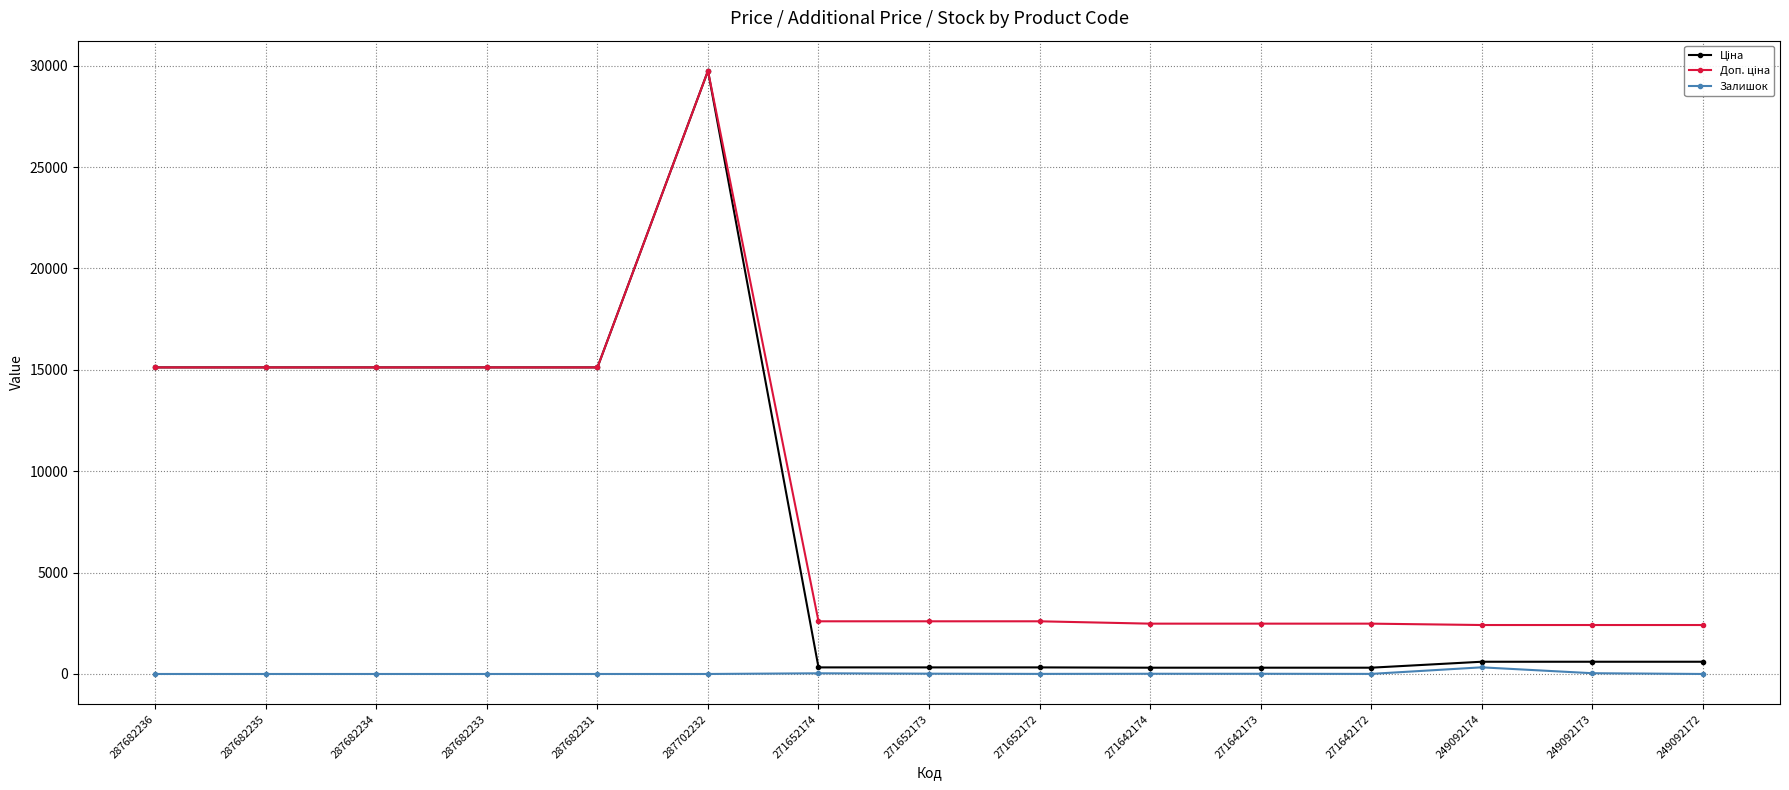

The Залишок series shows 0.0 at 287702232. True or false?

True